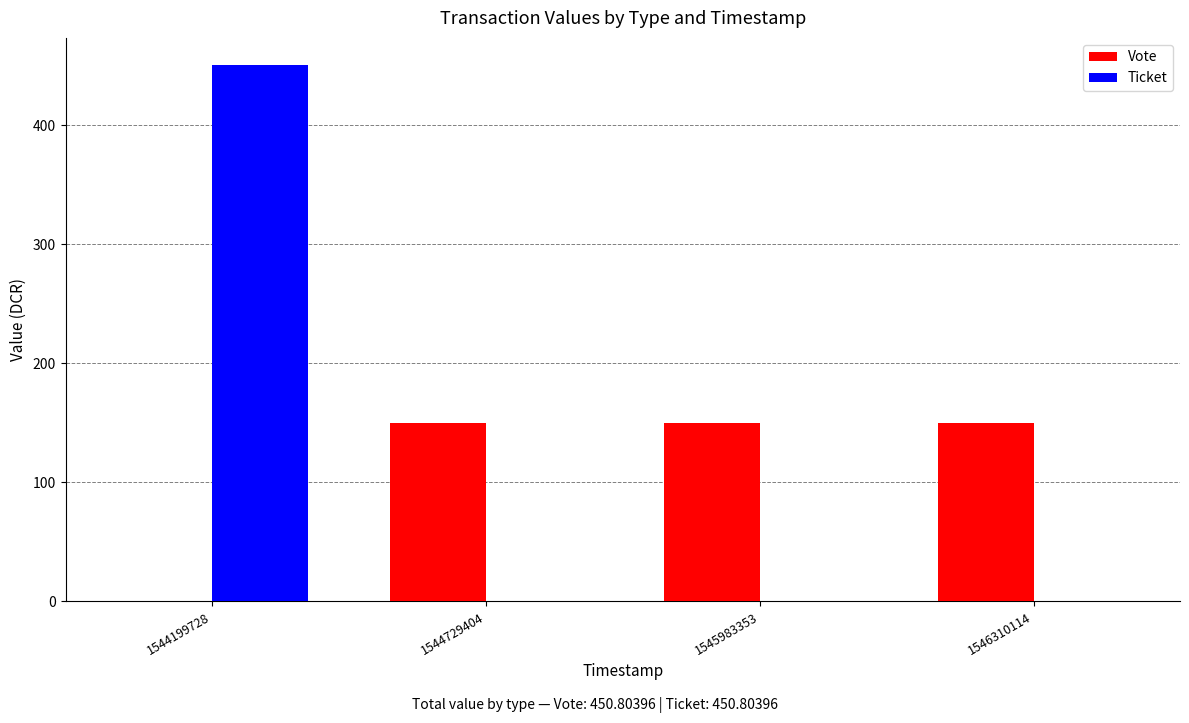

What is the spread (max minus min) of values at 1544199728?

450.8